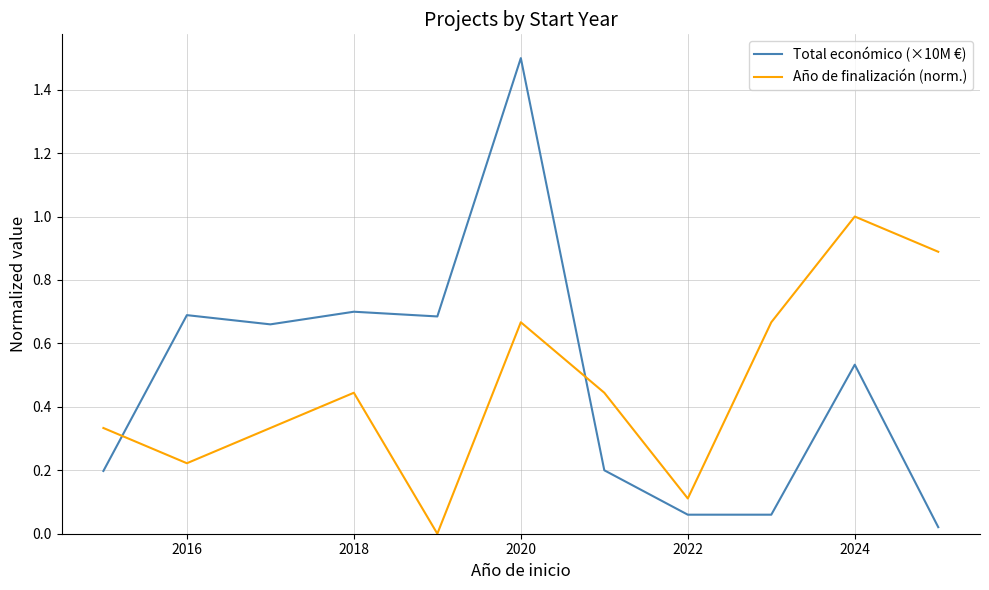

Which series has the widest spread of values?

Total económico (×10M €)